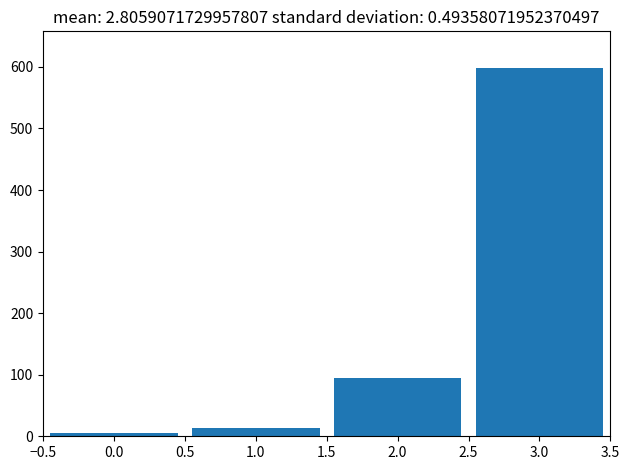

Reading left to right, list every bar in this chart as the range it spans on the x-axis followed by its height. The values are not printed on the chart, so give them approximately, as read against the axis.

-0.5 to 0.5: under 10
0.5 to 1.5: 10
1.5 to 2.5: 90
2.5 to 3.5: 600